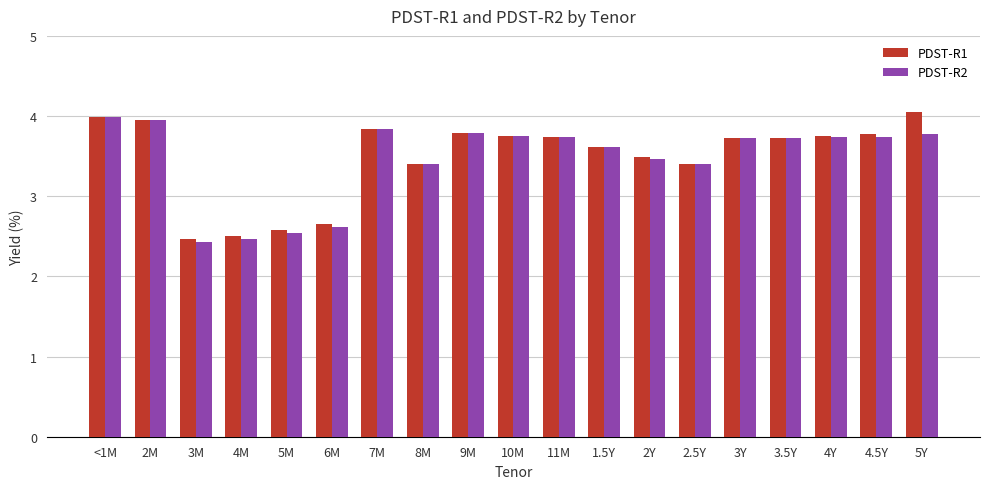

The PDST-R1 series shows 3.7 at 3.5Y. True or false?

True